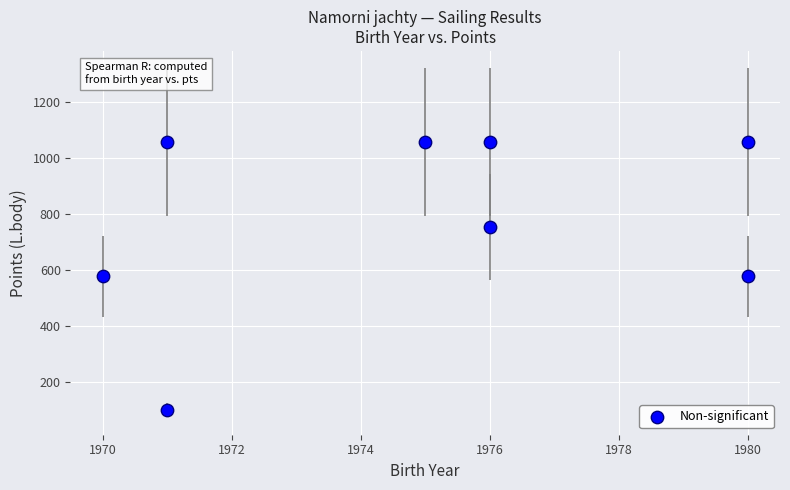

What is the range of Y values (max minus min)?

954